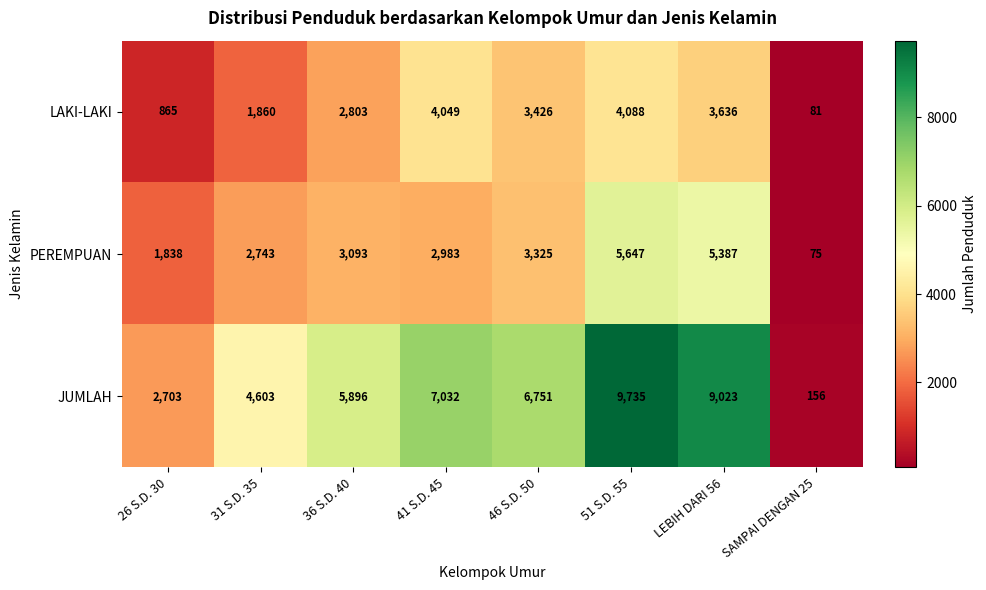

Which series changed the most between 41 S.D. 45 and 46 S.D. 50?

LAKI-LAKI